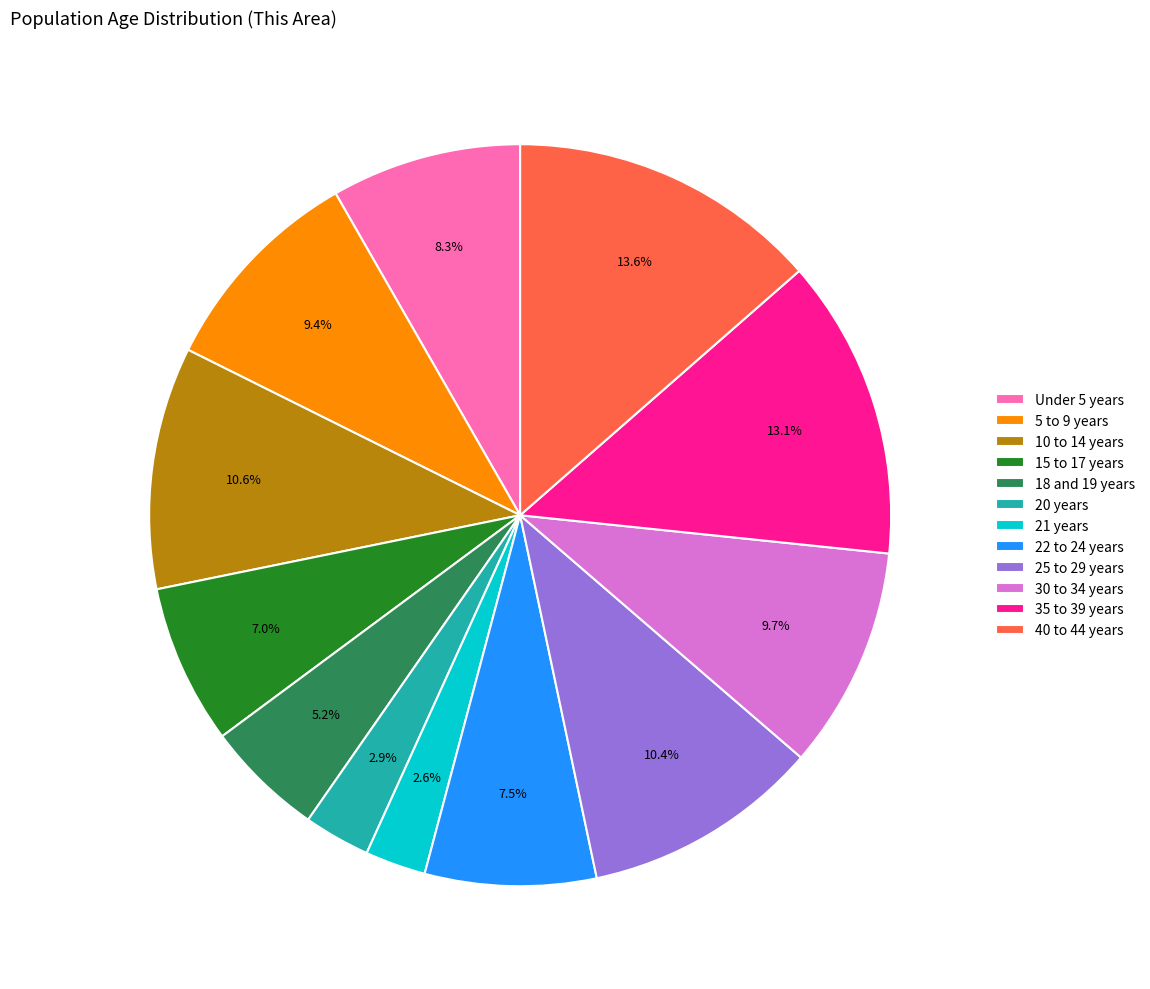

To the nearest percent, what is the difference between the largest and smallest slice percentages?

11%